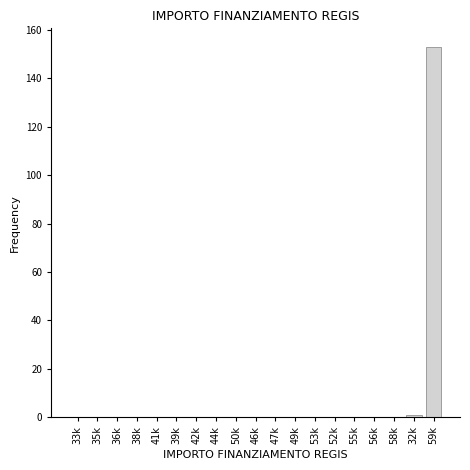

Reading left to right, transcribe all the data shown in this chart.

33k=0	35k=0	36k=0	38k=0	41k=0	39k=0	42k=0	44k=0	50k=0	46k=0	47k=0	49k=0	53k=0	52k=0	55k=0	56k=0	58k=0	32k=1	59k=153